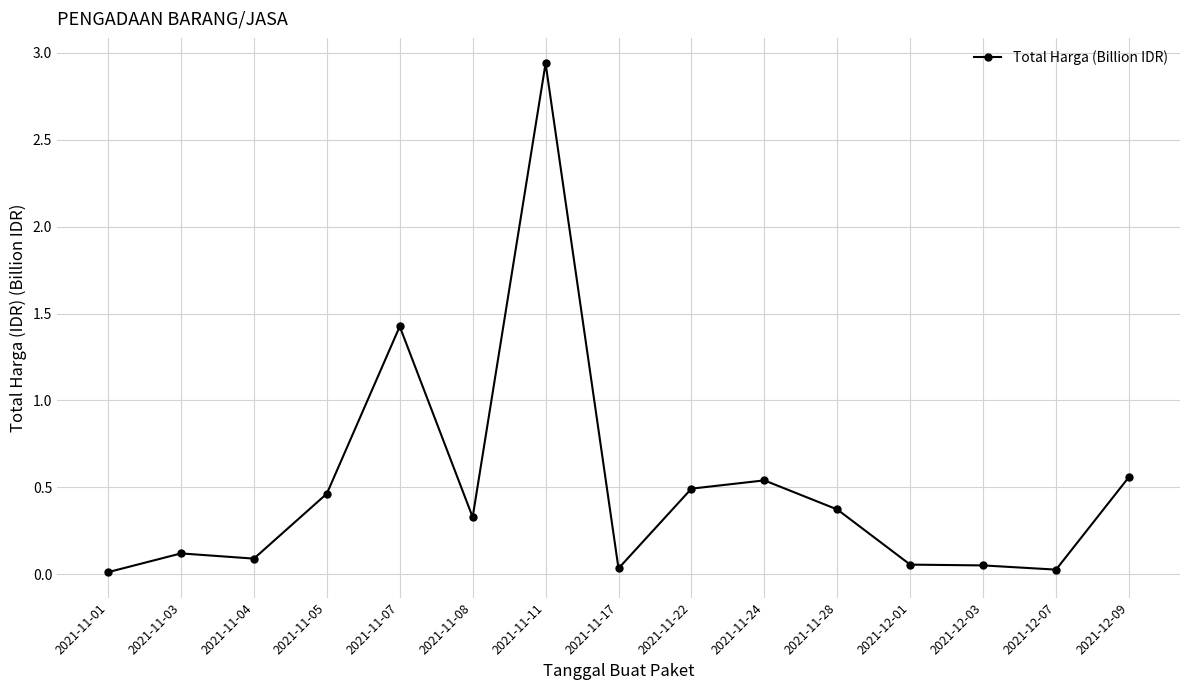

What is the change in value from 2021-11-04 to 2021-11-07?

+1.3